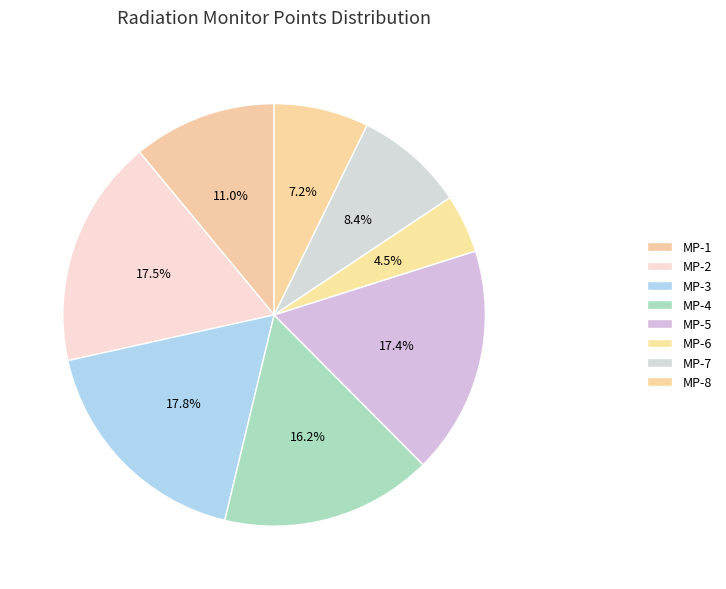

What is the ratio of the value at MP-1 to the value at MP-5?

0.6